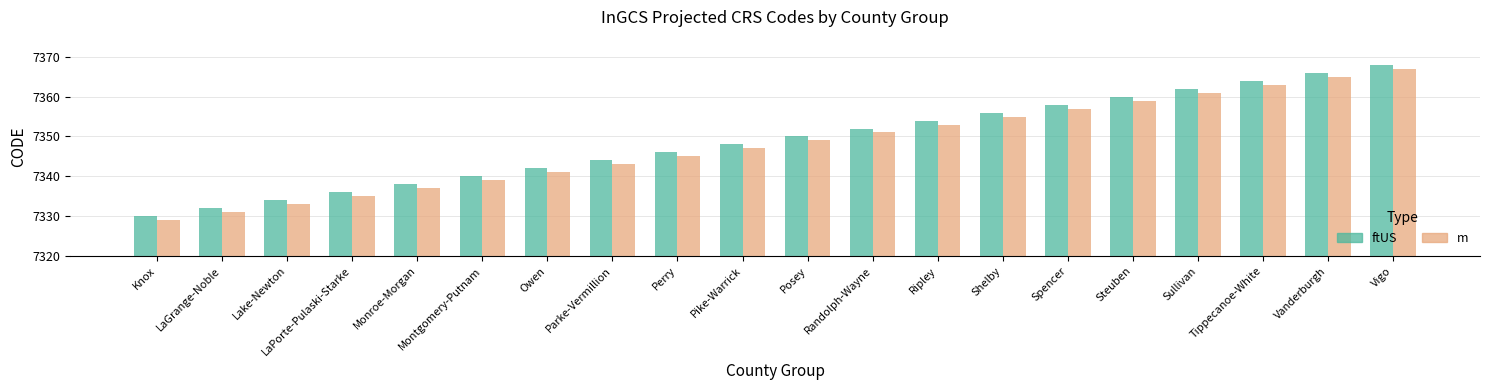

What is the greatest value displayed?

7368